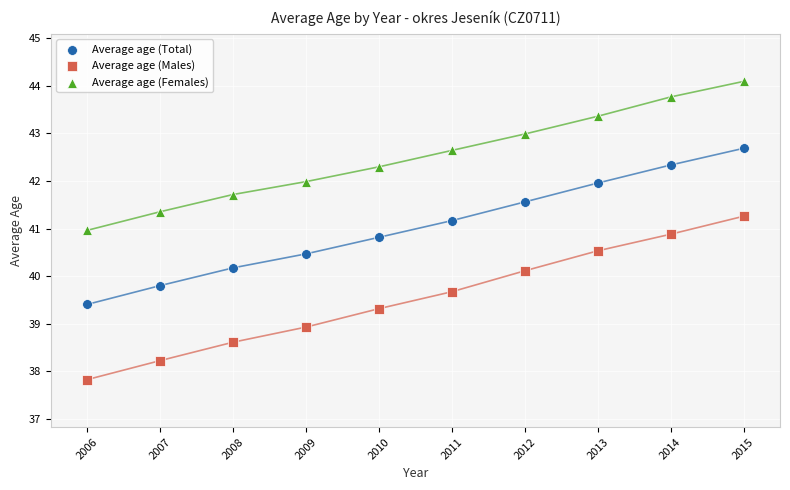

Which series reaches the maximum Y coordinate?

Average age (Females)